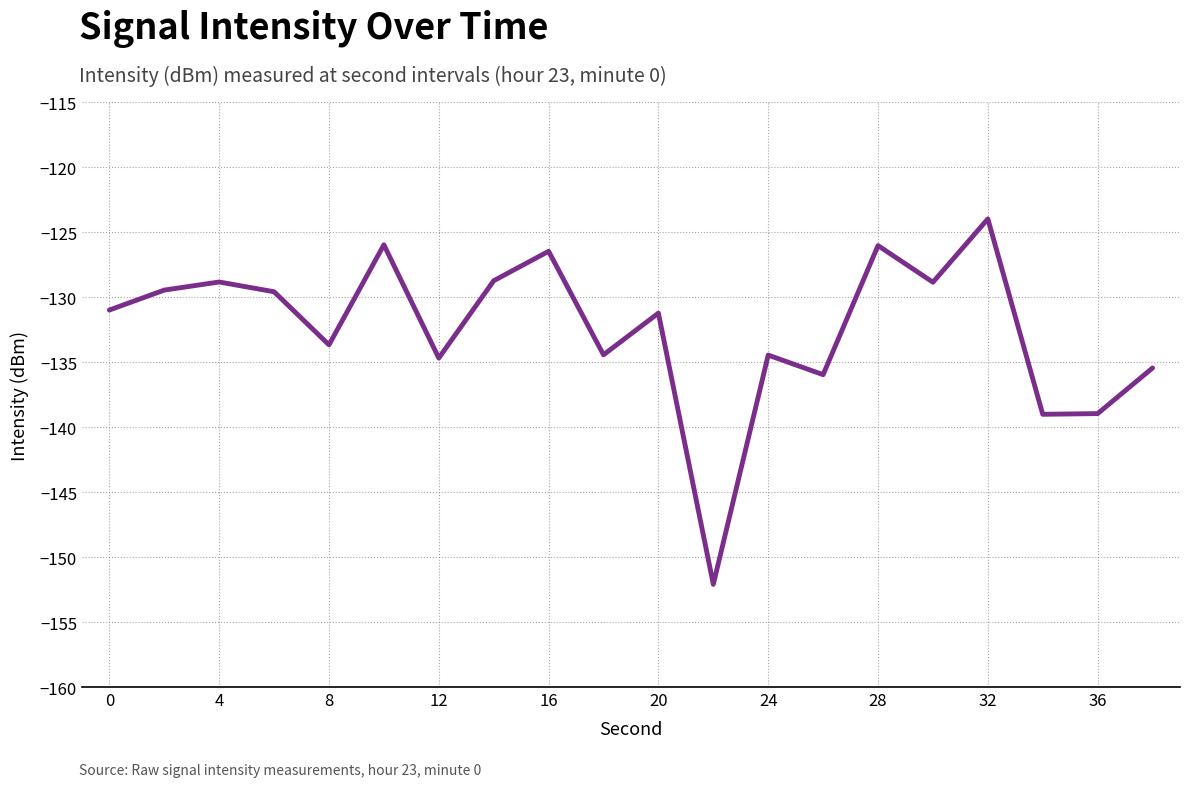

What is the minimum value shown in the chart?

-152.1